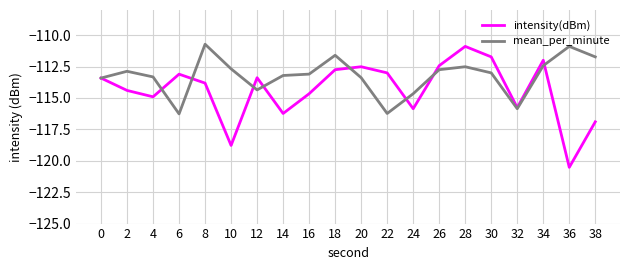

How many lines are shown in the chart?

2